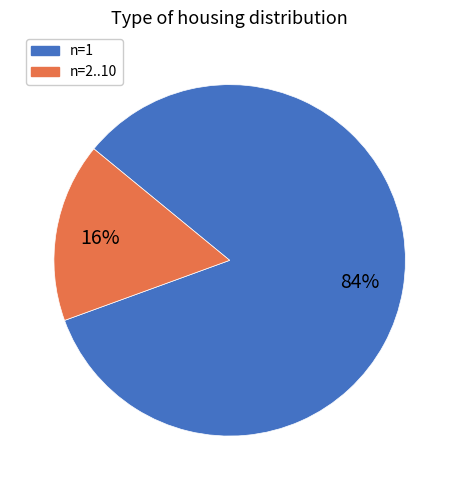

To the nearest percent, what is the average slice percentage?

50%